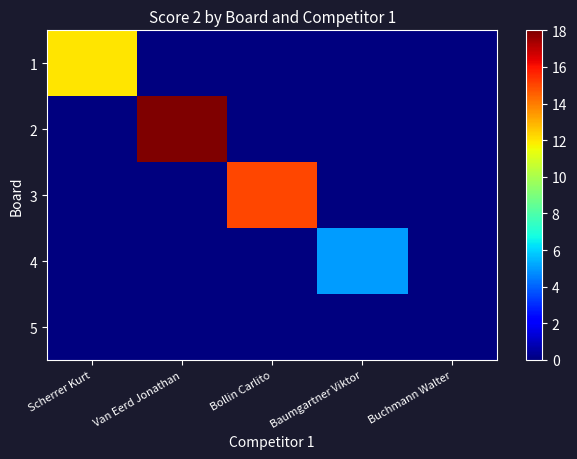

Which has a higher value, Buchmann Walter or Van Eerd Jonathan?

Buchmann Walter